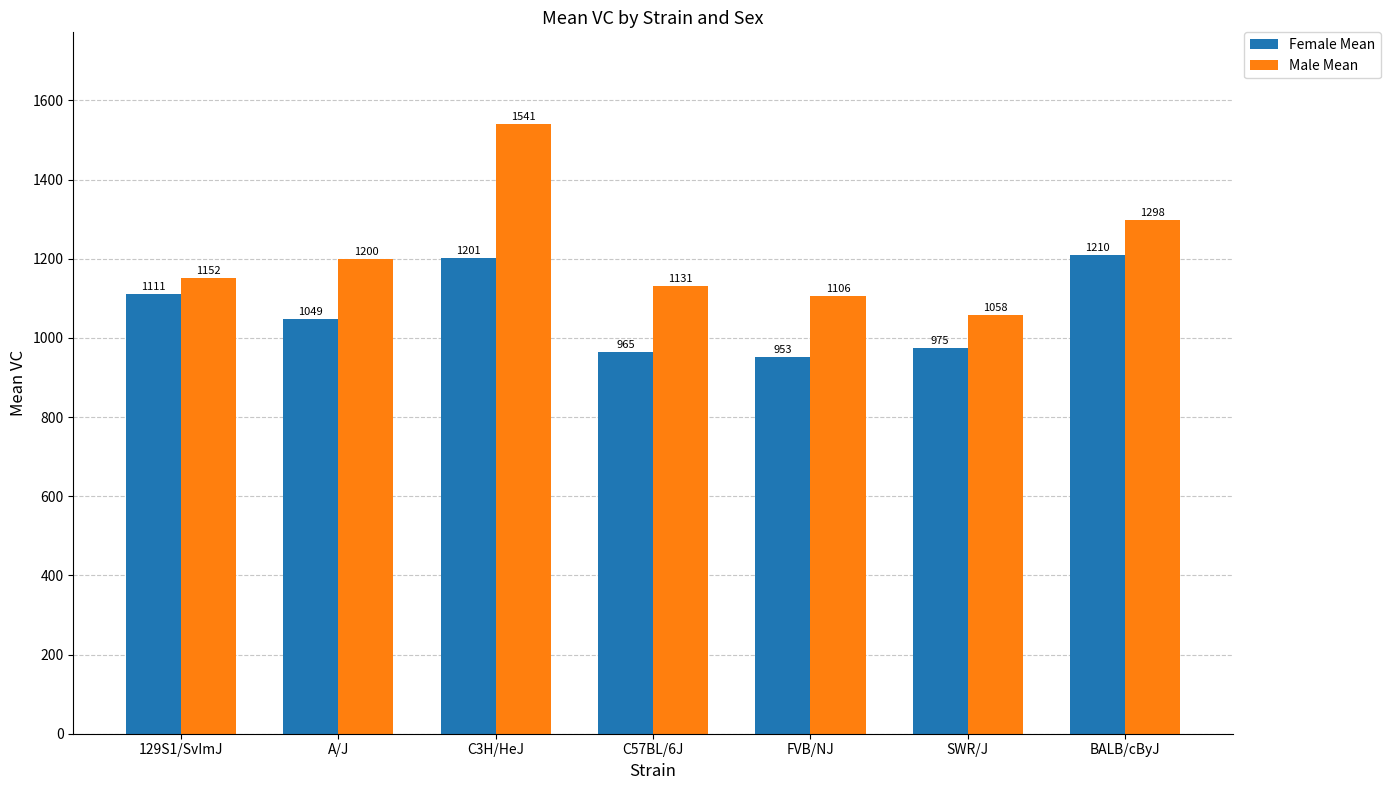

Where is Female Mean nearest to the value 1081?

129S1/SvImJ